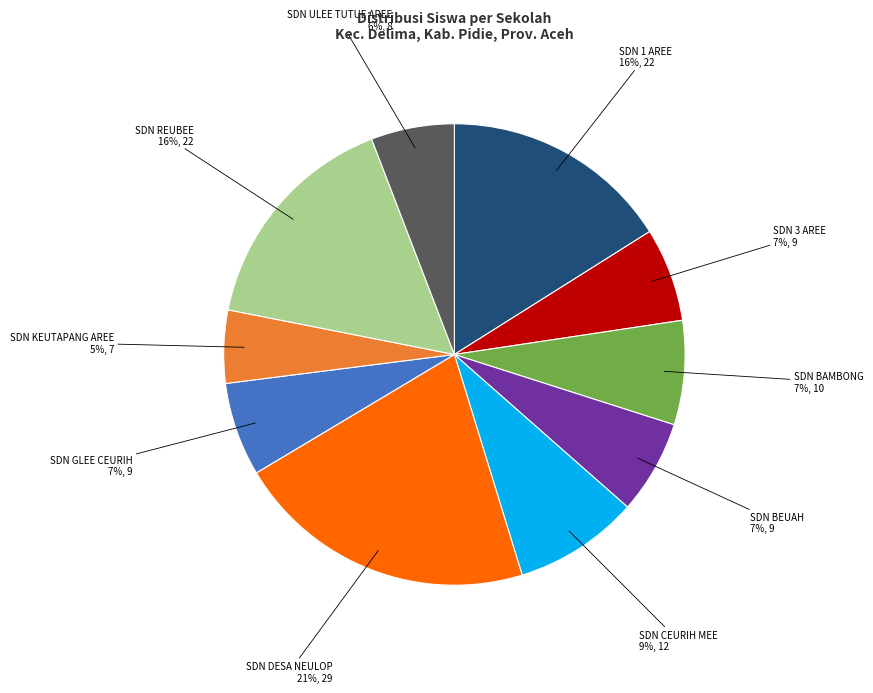

To the nearest percent, what is the average slice percentage?

10%